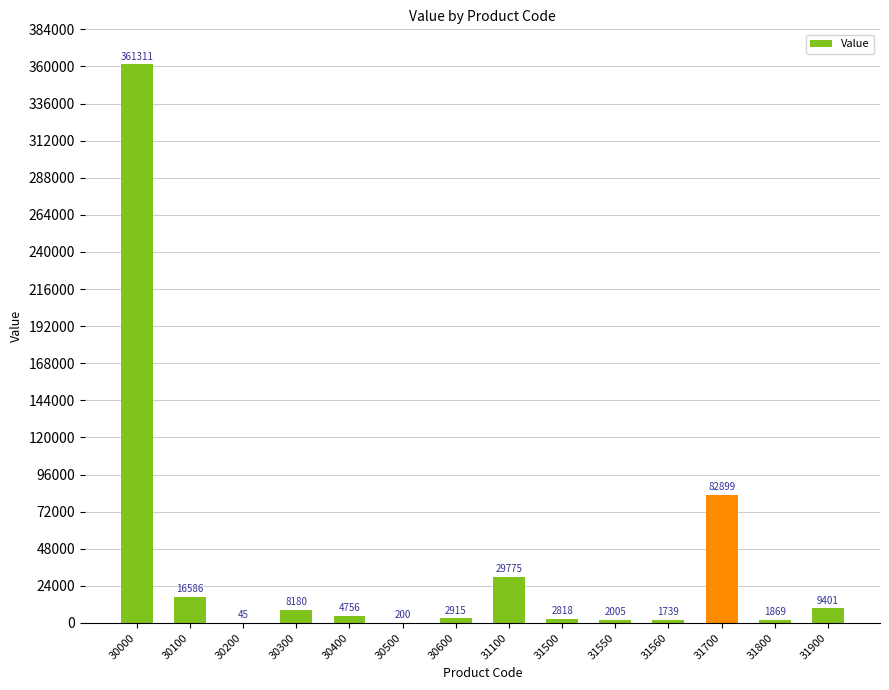

What is the sum of the values at 30500 and 30200?

245